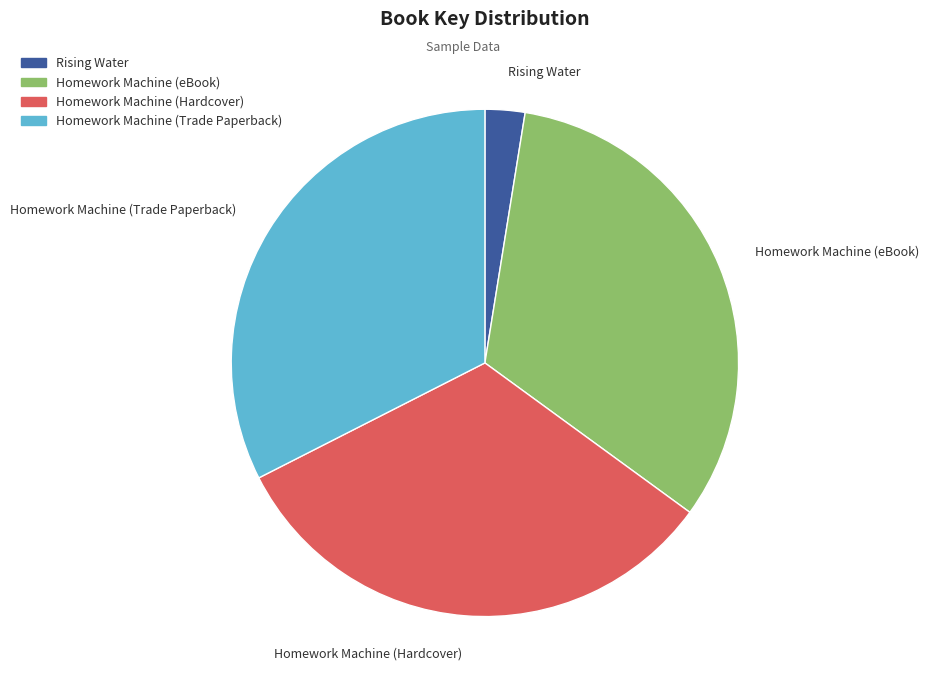

Does any single category account for the majority?

No